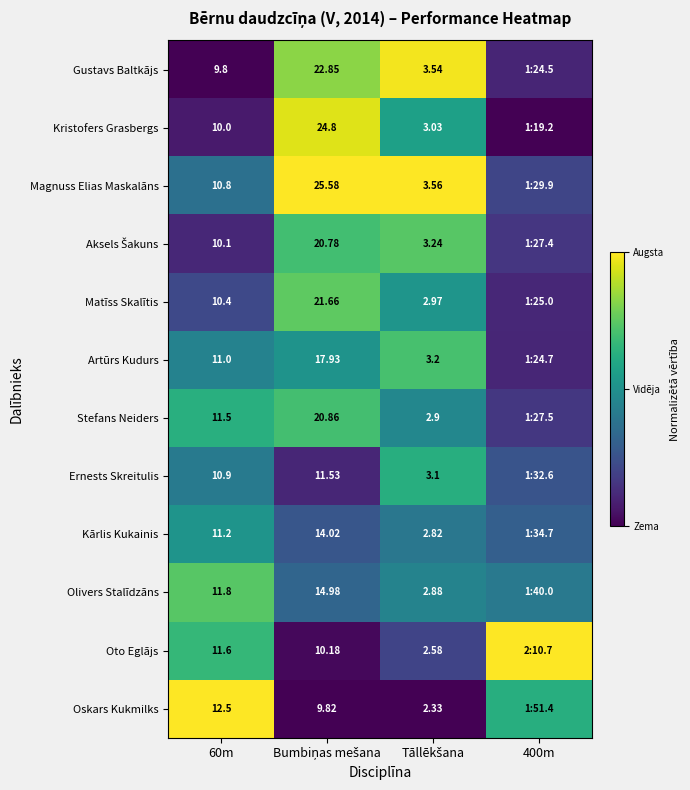

Is the value of Ernests Skreitulis at 60m greater than the value of Olivers Stalīdzāns at 60m?

No